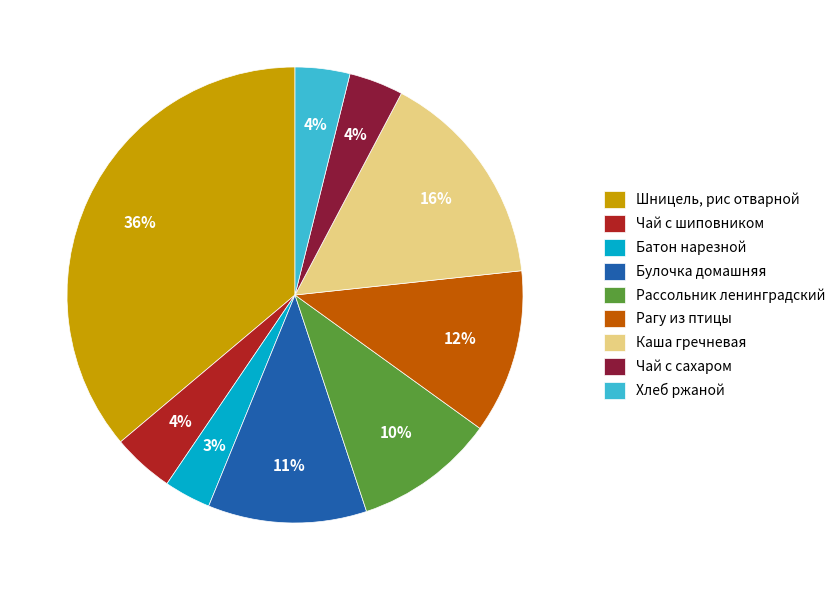

Do Чай с шиповником and Рагу из птицы together represent more than half of the pie?

No